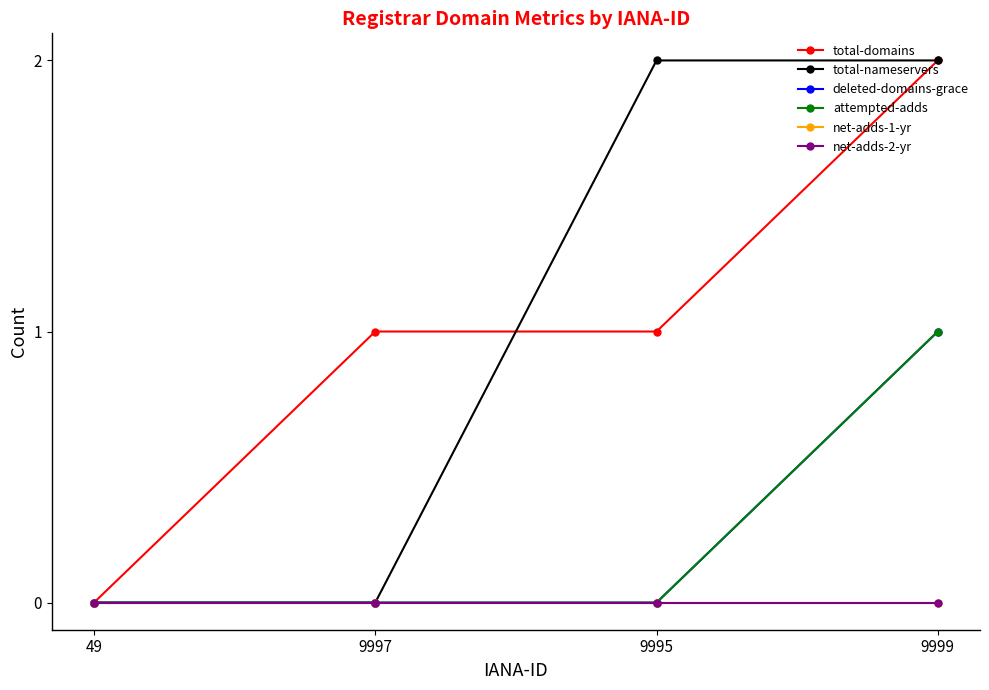

At which category is the sum across all series the highest?

9999